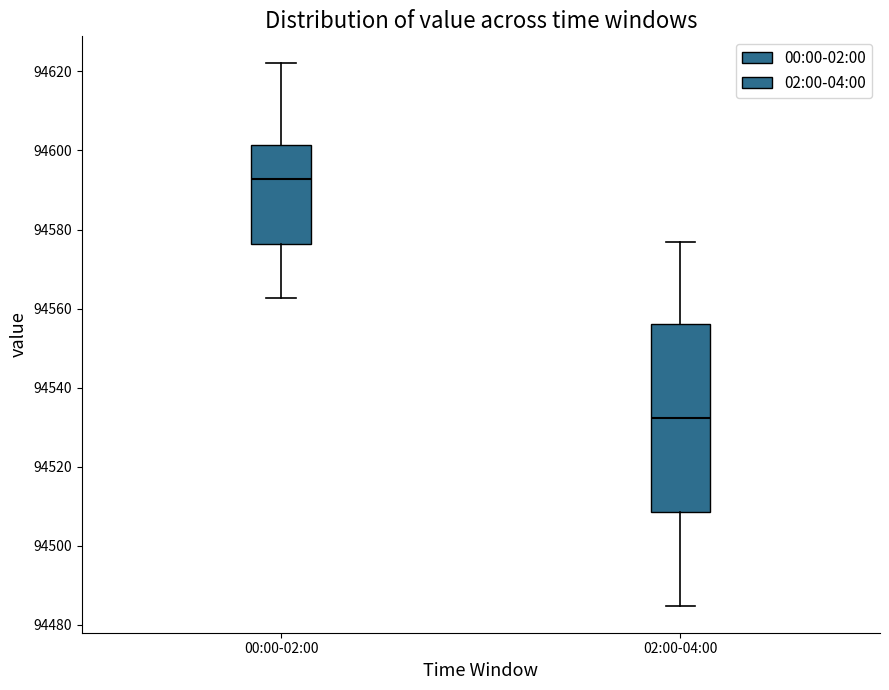

Which box is the tallest, from its lower edge to its upper edge?

02:00-04:00